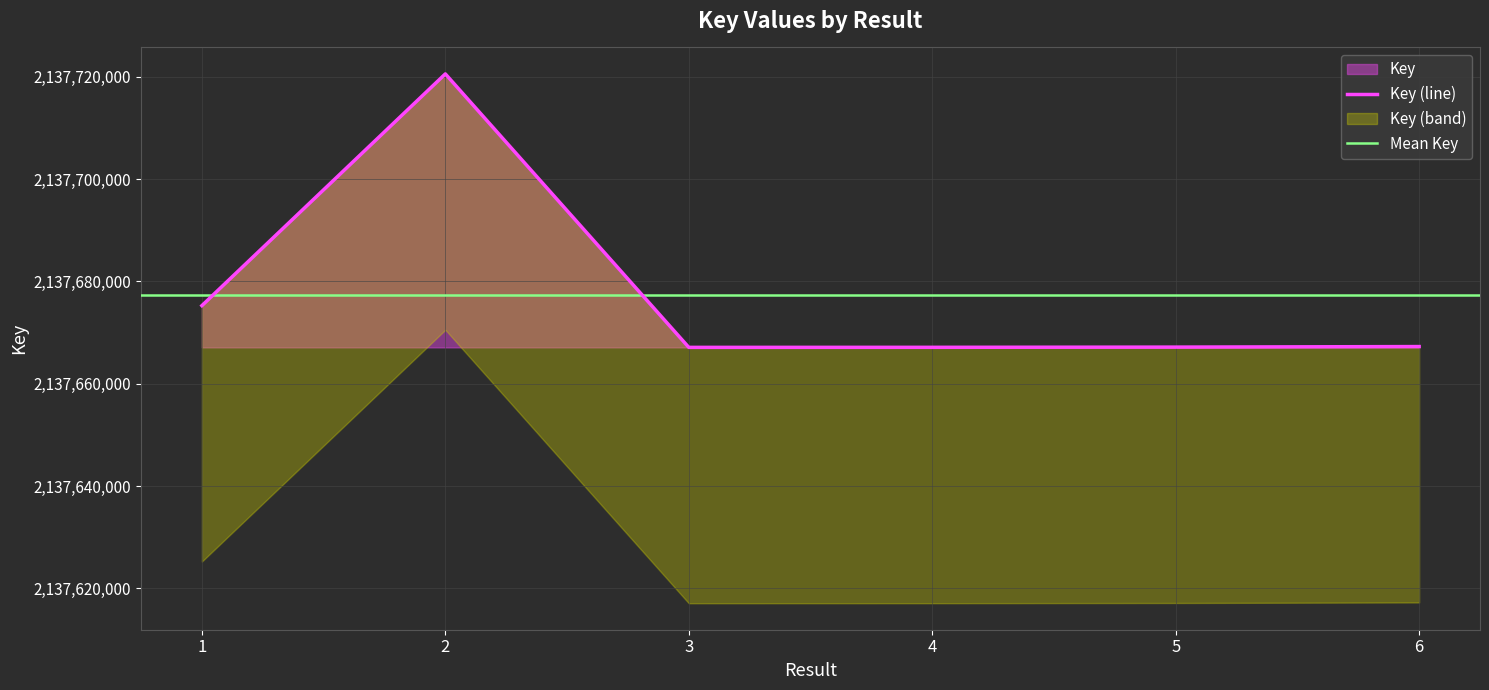

The value at 5 is 2950704267. True or false?

False